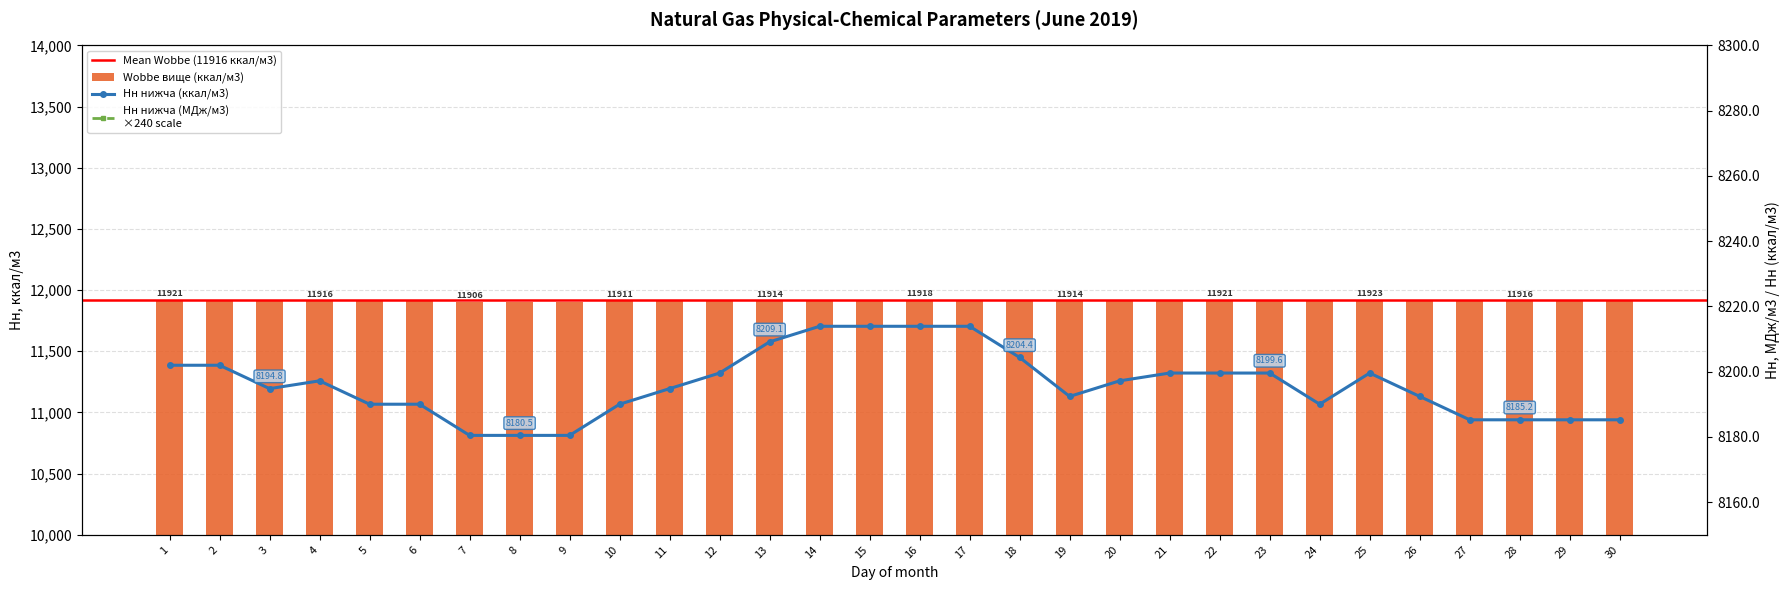

Count the Hн (МДж/м3) values in the range 34 to 35.

30